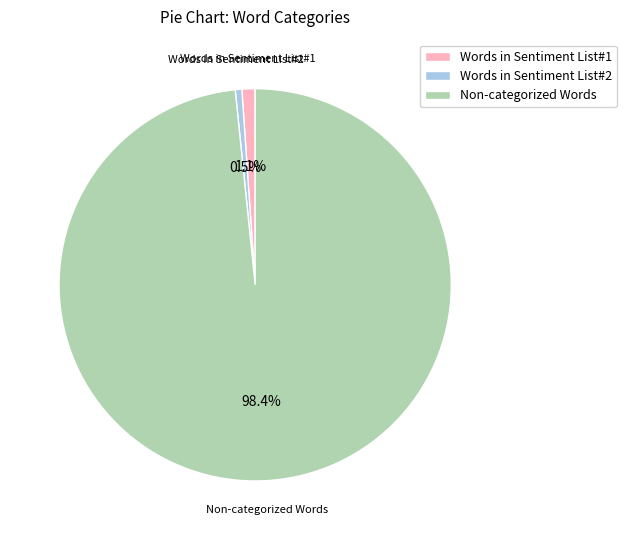

Rank the categories by value from lowest to highest.

Words in Sentiment List#2, Words in Sentiment List#1, Non-categorized Words